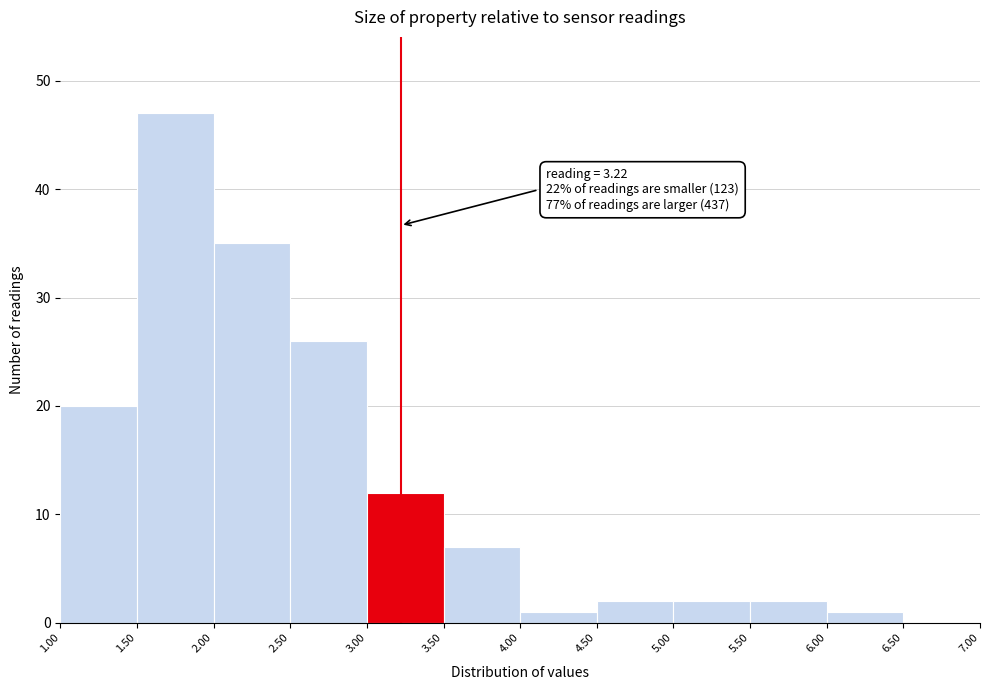

Which range on the x-axis has the tallest bar?

1.50 to 2.00